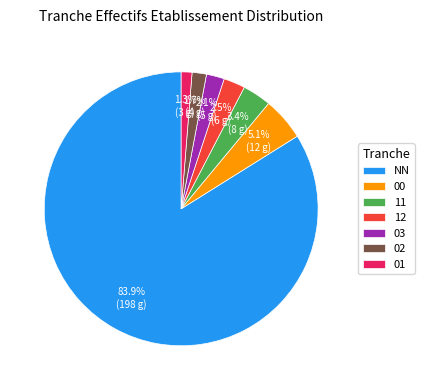

What percentage is the 01 slice, to the nearest percent?

1%